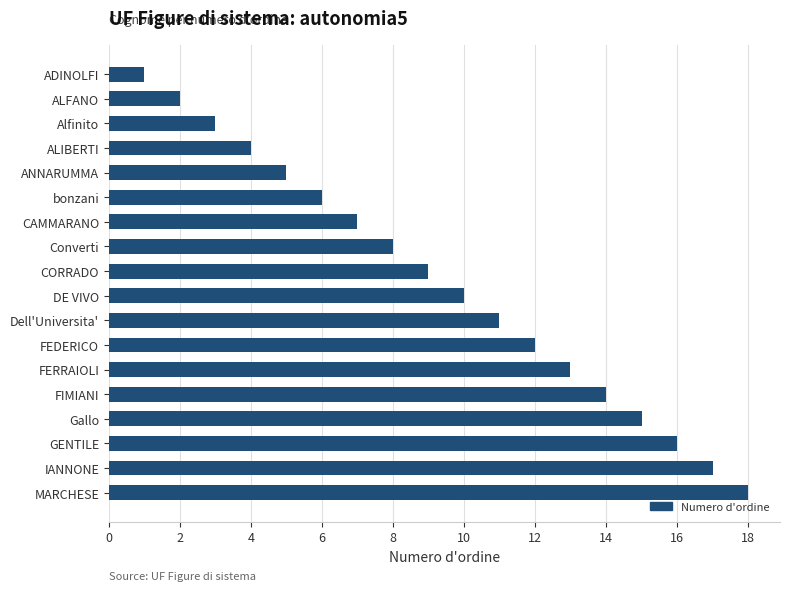

What is the greatest value displayed?

18